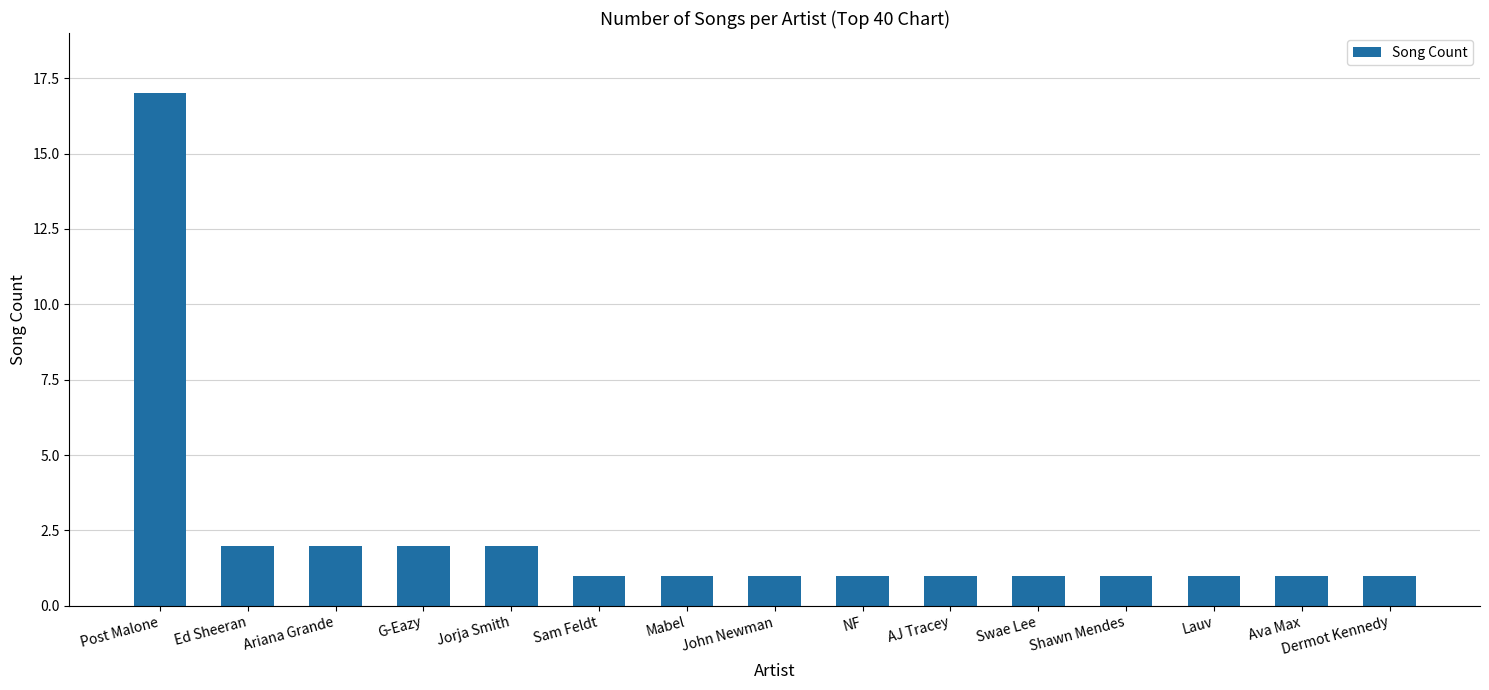

What is the maximum value shown in the chart?

17